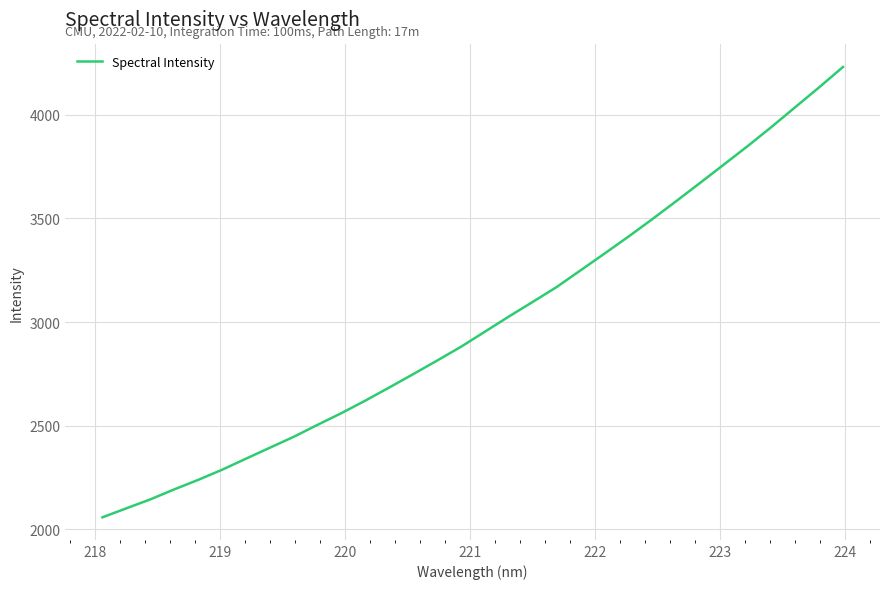

How many lines are shown in the chart?

1